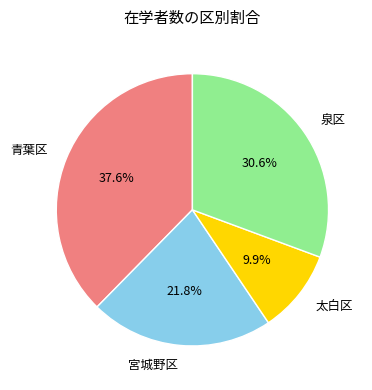

How many segments does this pie chart have?

4